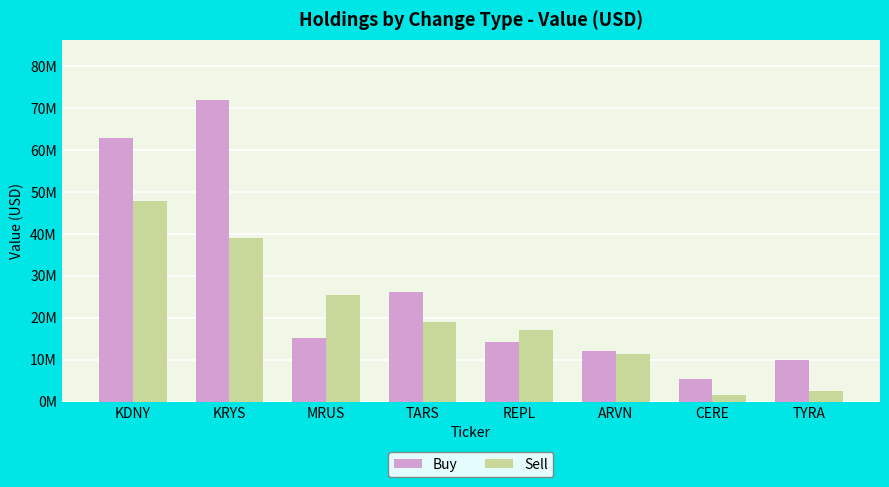

Which series has the largest total across all categories?

Buy